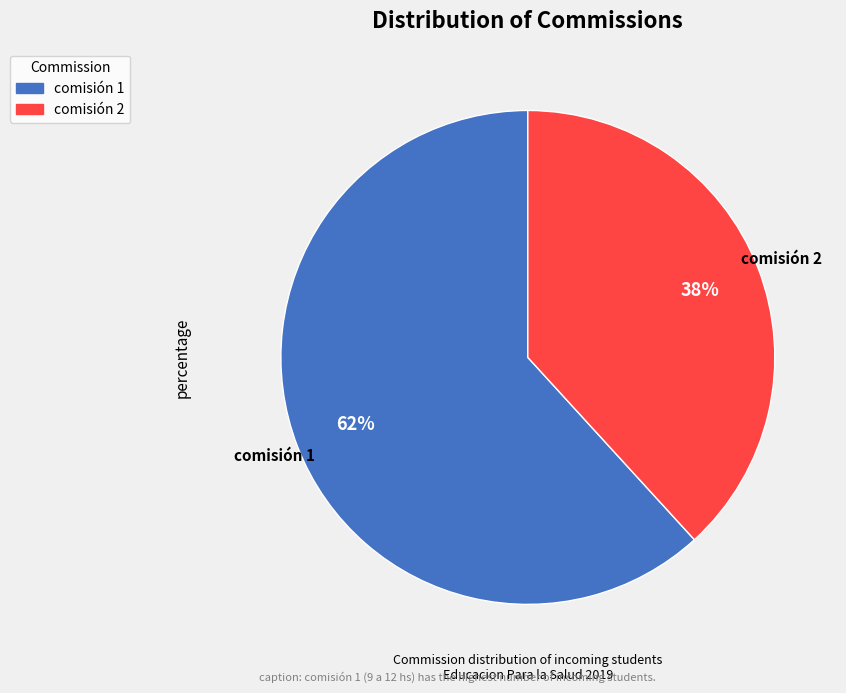

What is the ratio of the value at comisión 2 to the value at comisión 1?

0.6